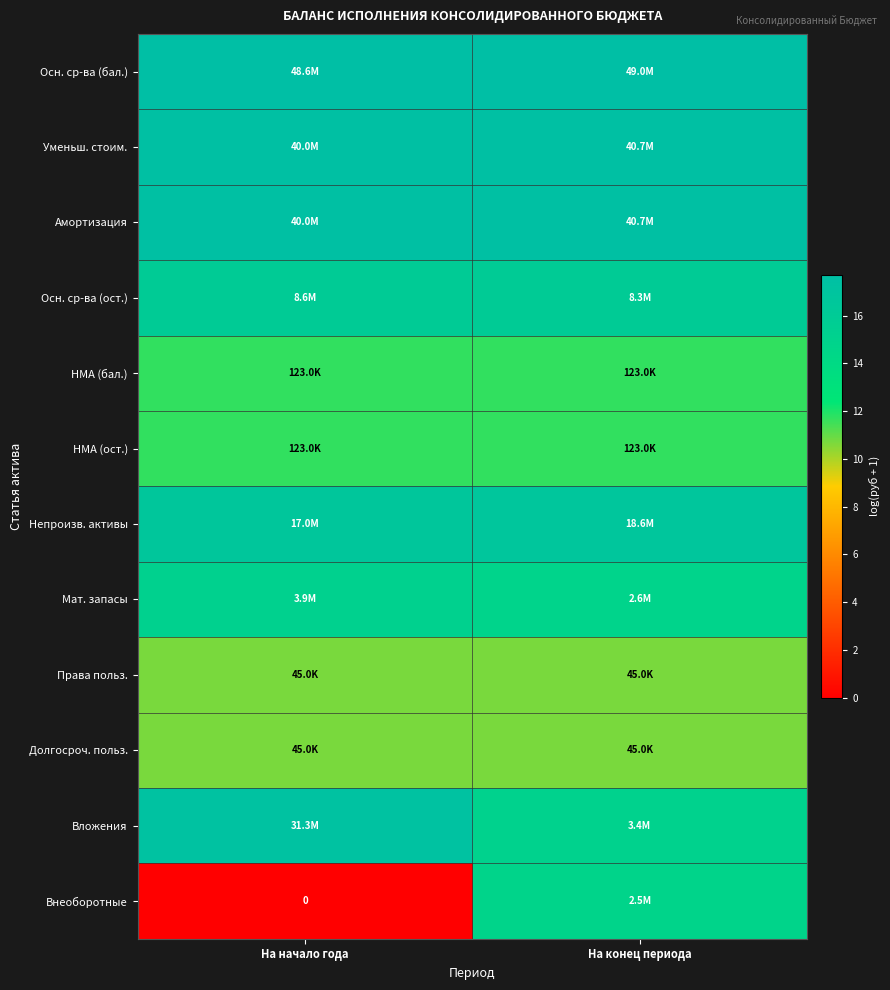

The value of НМА (бал.) at На конец периода is 11.7. True or false?

True